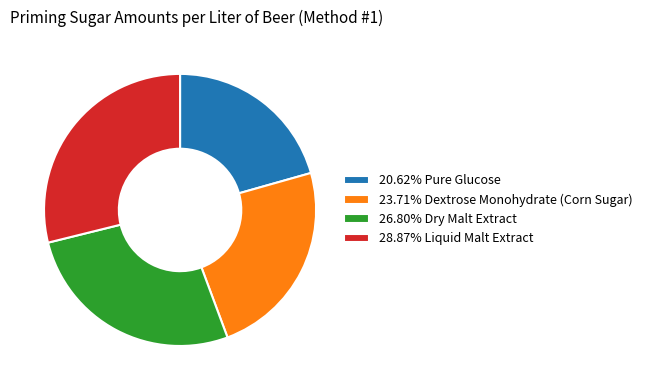

What is the ratio of the value at 26.80% Dry Malt Extract to the value at 20.62% Pure Glucose?

1.3